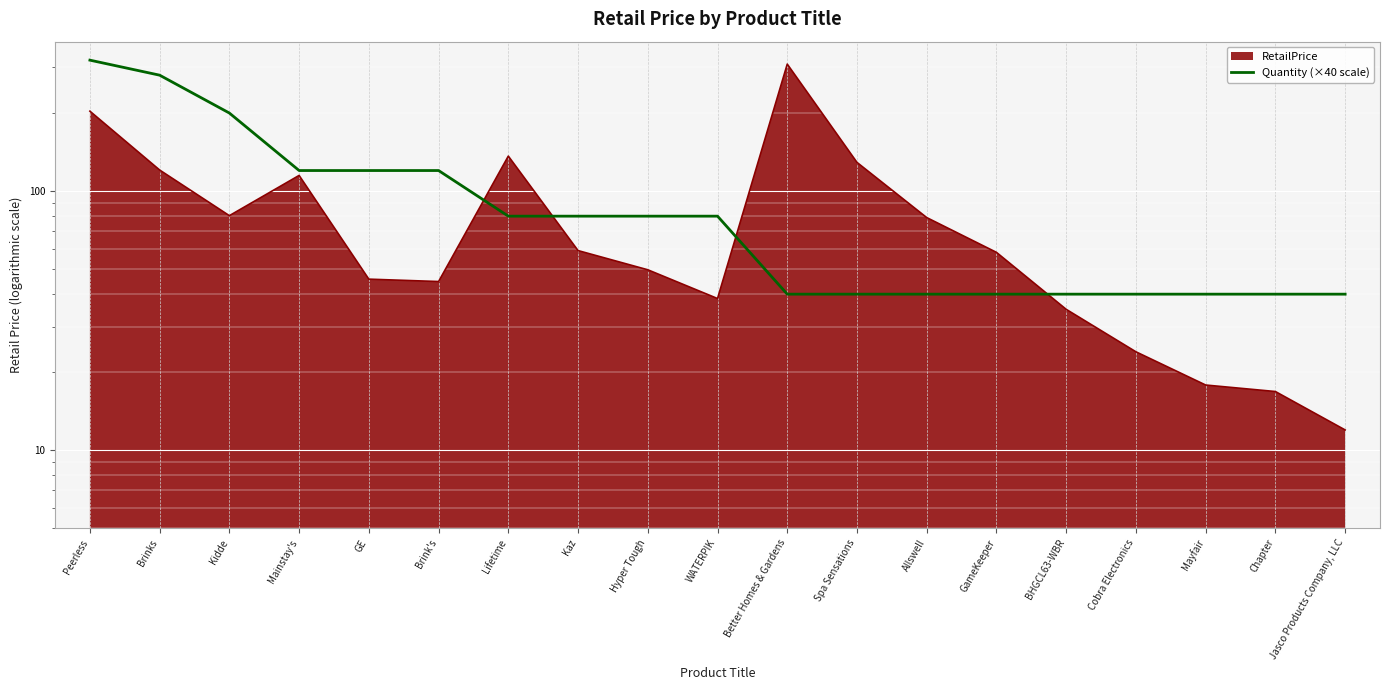

True or false: the data shows 80 at Lifetime.

True